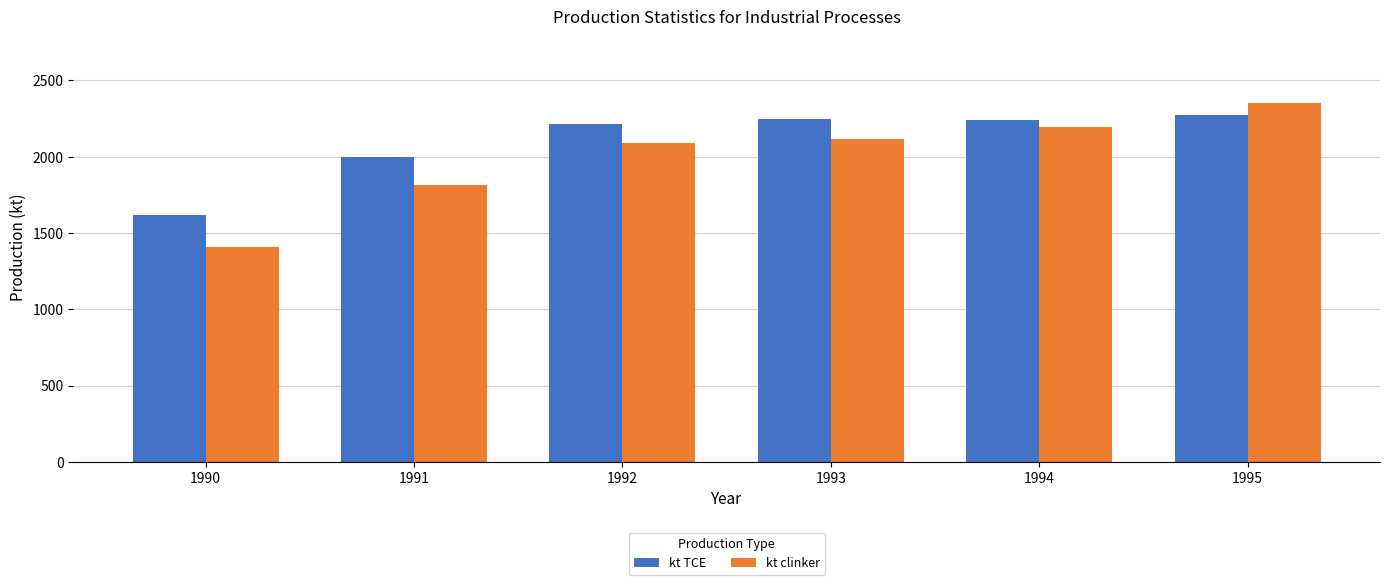

What is the value of the kt clinker bar at the 1st from the left?

1406.2